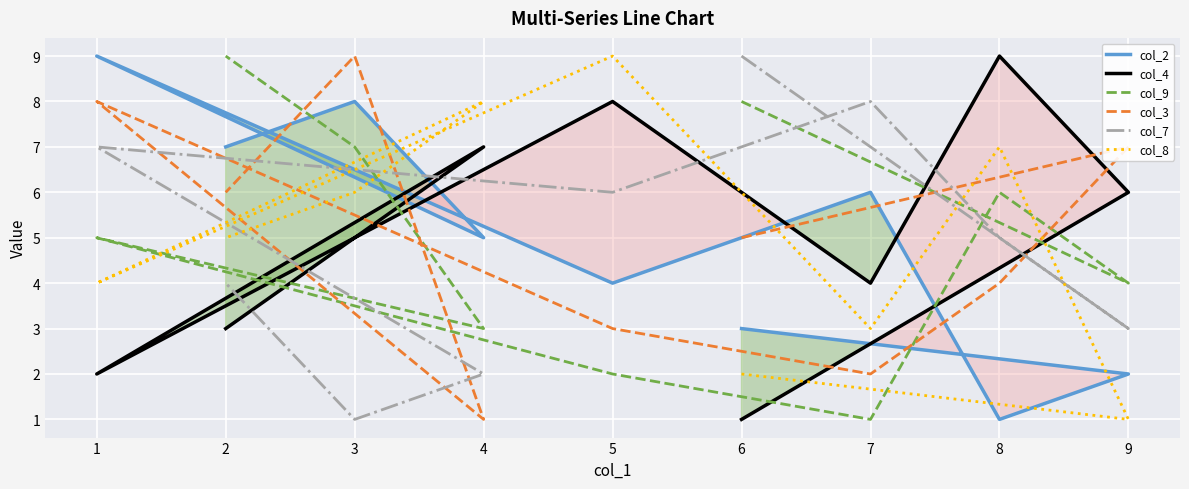

What is the total value across all series at 2?

34